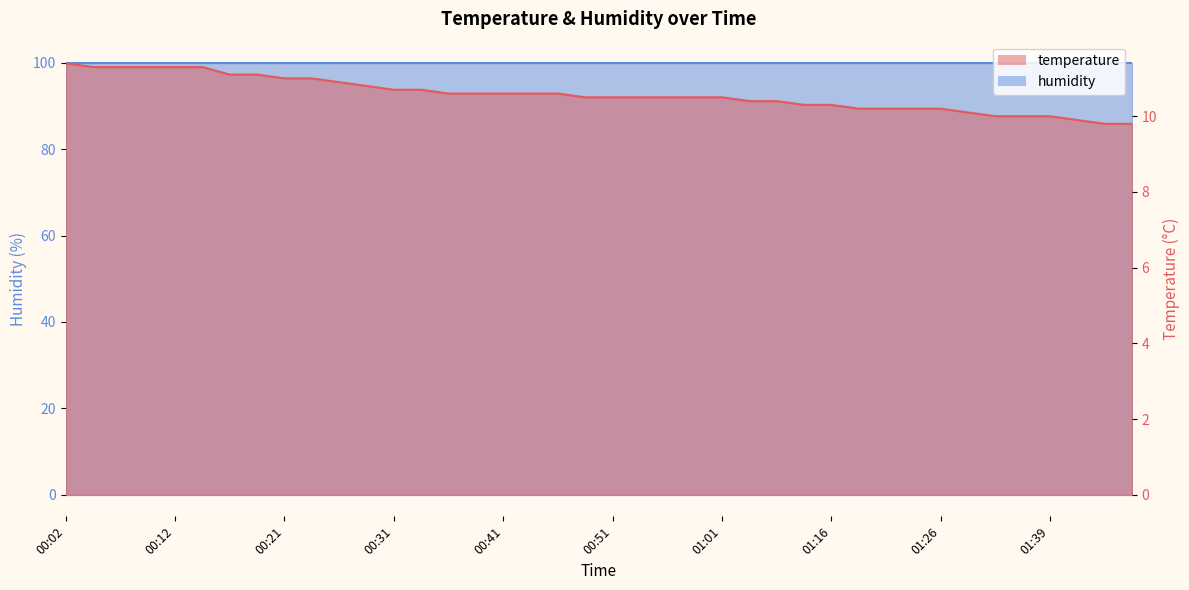

What is the change in value from 00:19 to 01:29?

-1.0